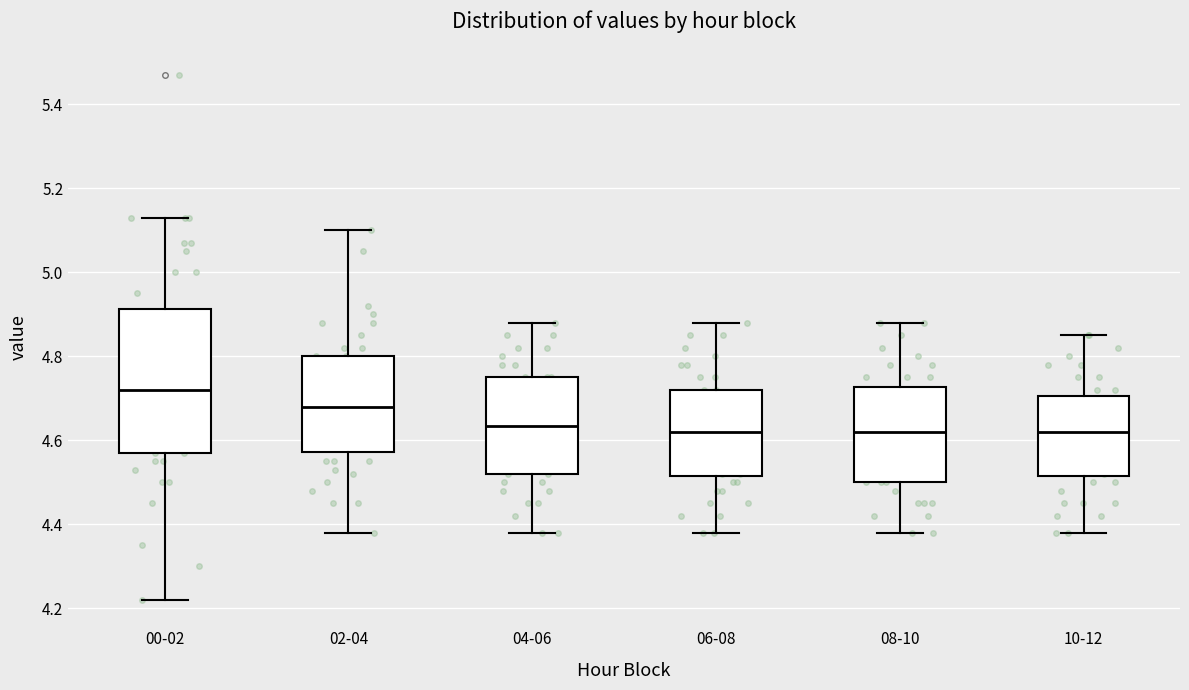

Which box has the highest median line?

00-02